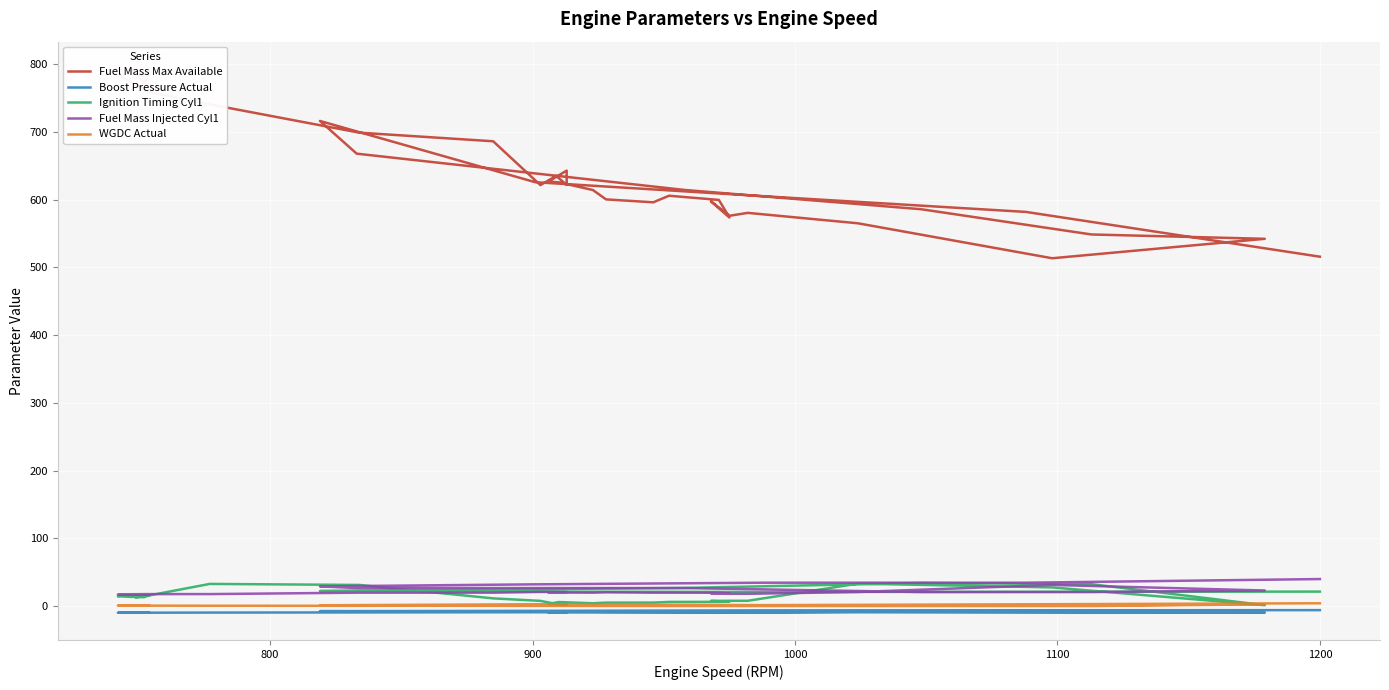

Which series has the widest spread of values?

Fuel Mass Max Available